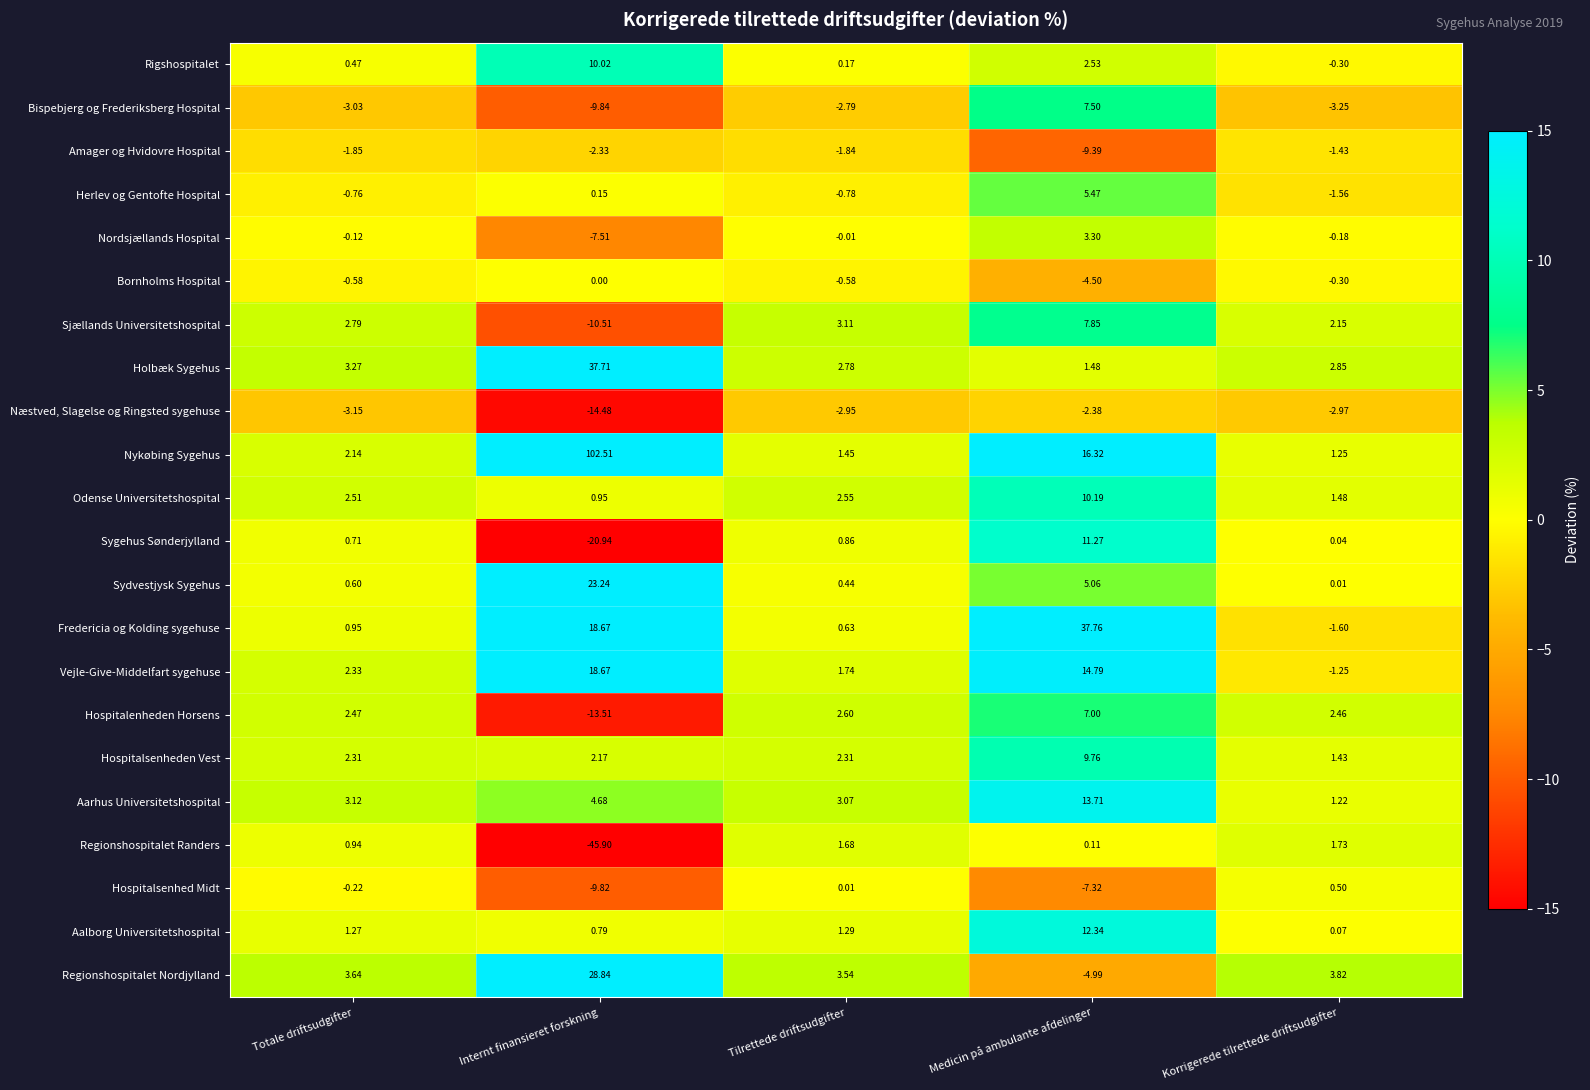

Which series changed the most between Medicin på ambulante afdelinger and Korrigerede tilrettede driftsudgifter?

Fredericia og Kolding sygehuse